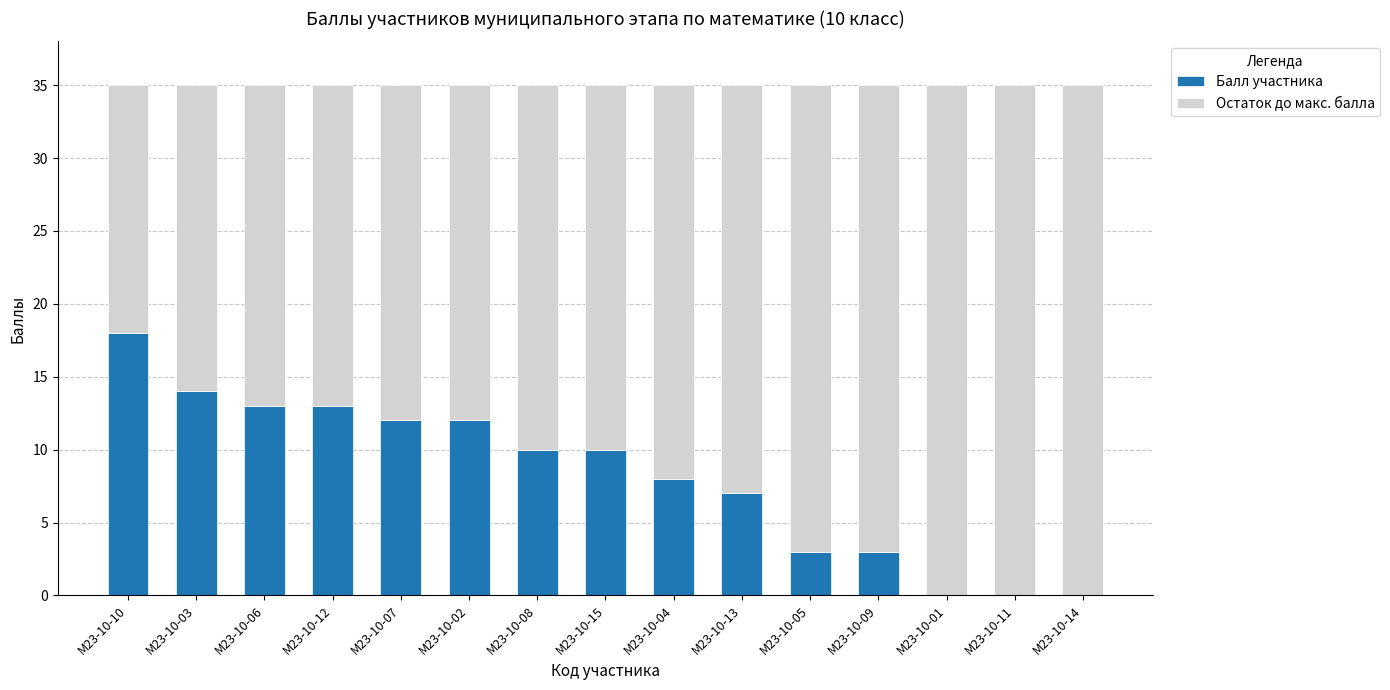

Is it true that Балл участника equals 19 at М23-10-12?

False